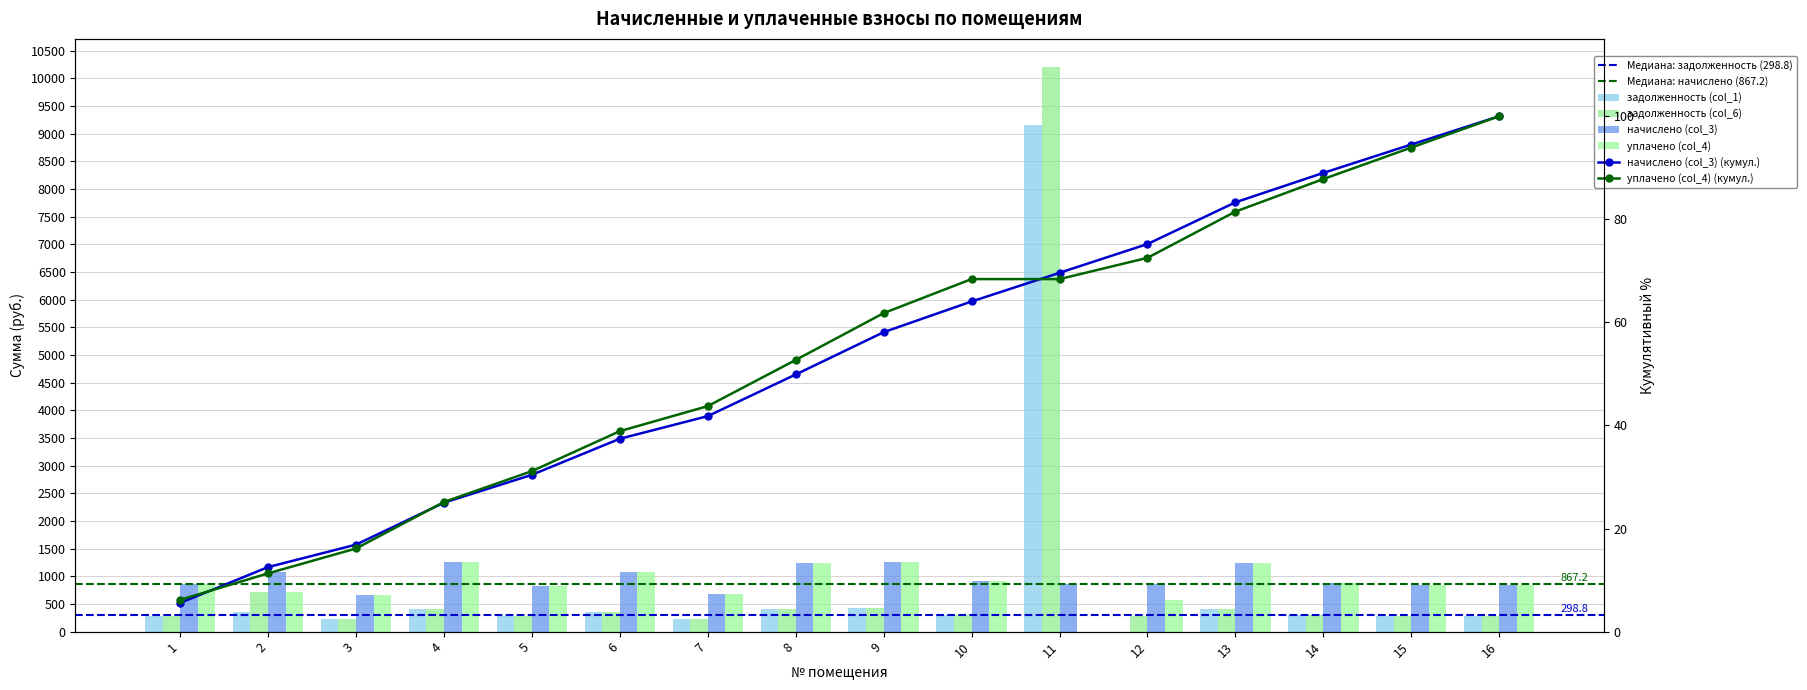

What is the sum of the начислено (col_3) values at 16 and 3?

1514.2